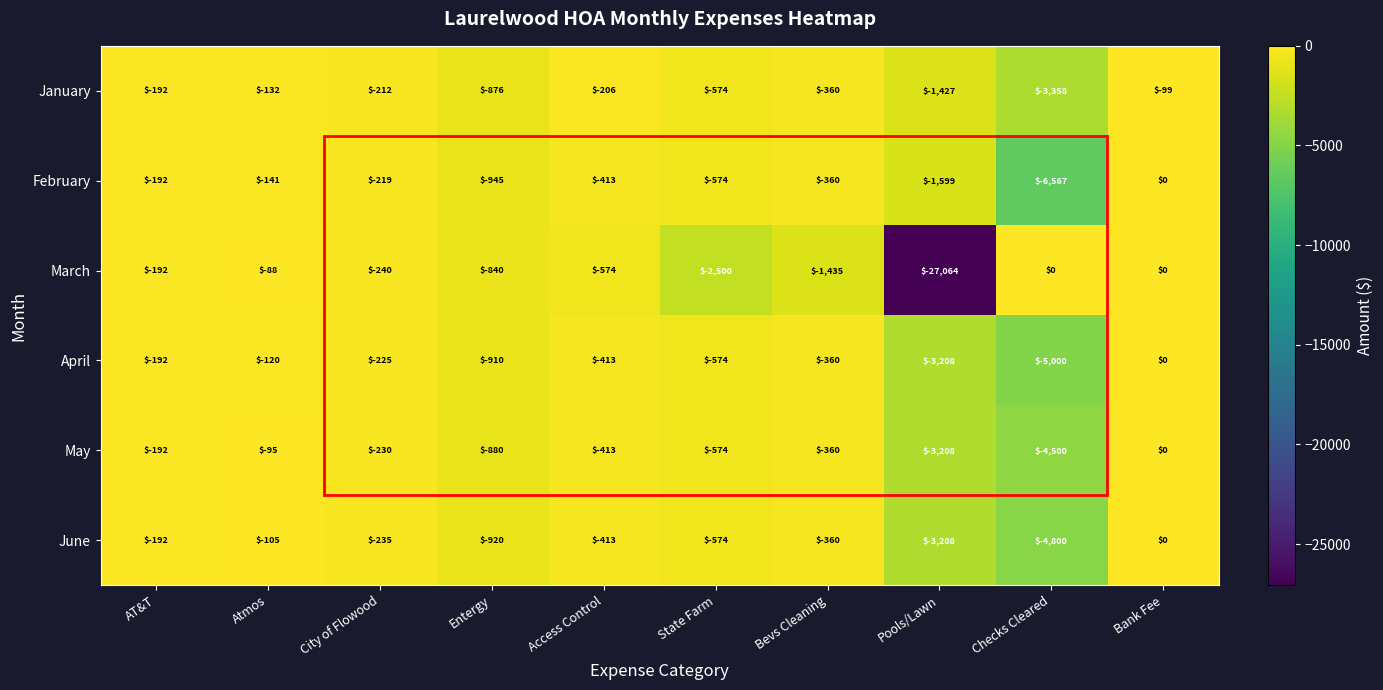

Read the April value at Atmos, to the nearest 50.

-100